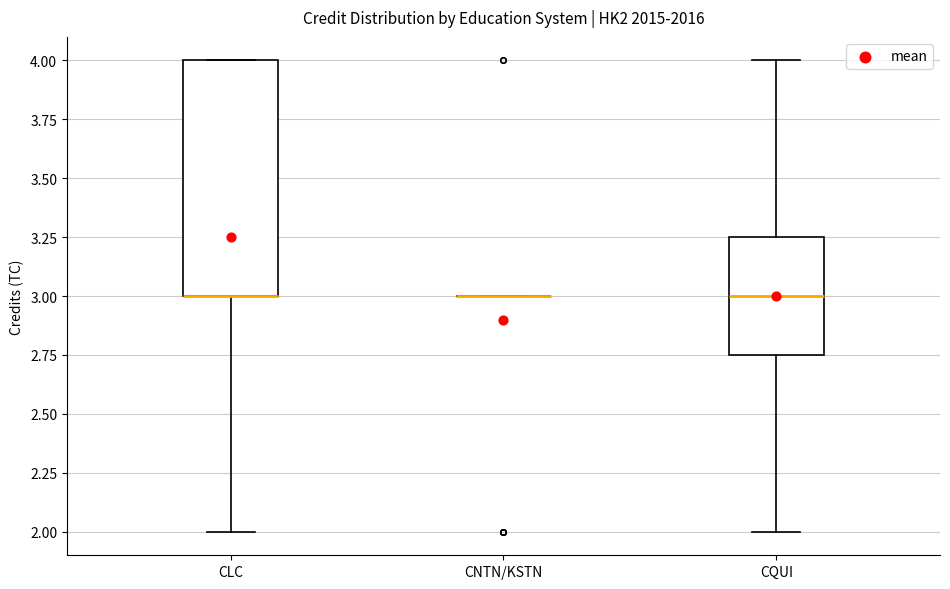

Reading left to right, transcribe this box plot: for each box, give where its median line is, the range the box spans, and where its two whiskers end, as read against the y-axis. The values are not printed on the chart, so give them approximately, as read against the axis.

CLC: median 3.00 (drawn on the box's lower edge), box 3.00 to 4.00, whiskers 2.00 to 4.00
CNTN/KSTN: box collapsed to a line at 3.00, whiskers 3.00 to 3.00
CQUI: median 3.00, box 2.75 to 3.25, whiskers 2.00 to 4.00